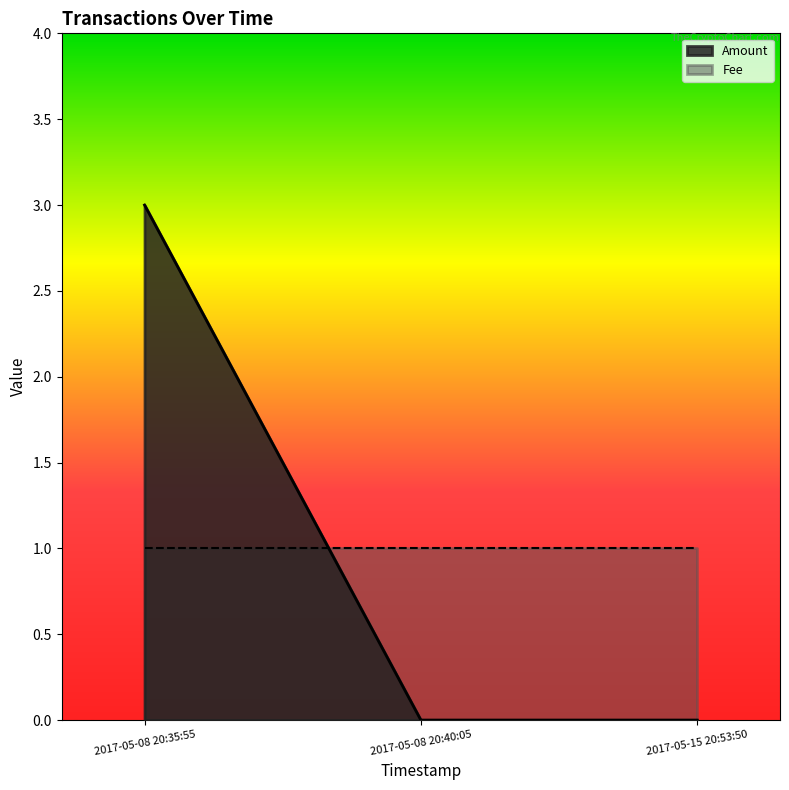

Which series has the widest spread of values?

Amount